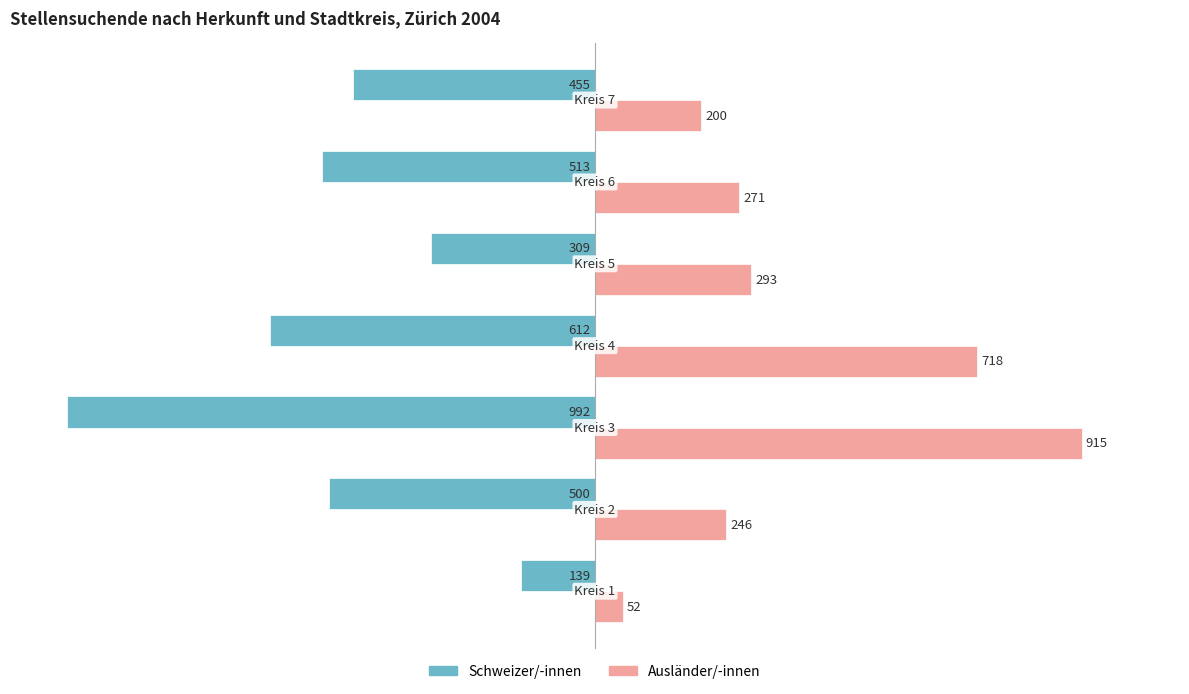

Which series has the largest total across all categories?

Ausländer/-innen